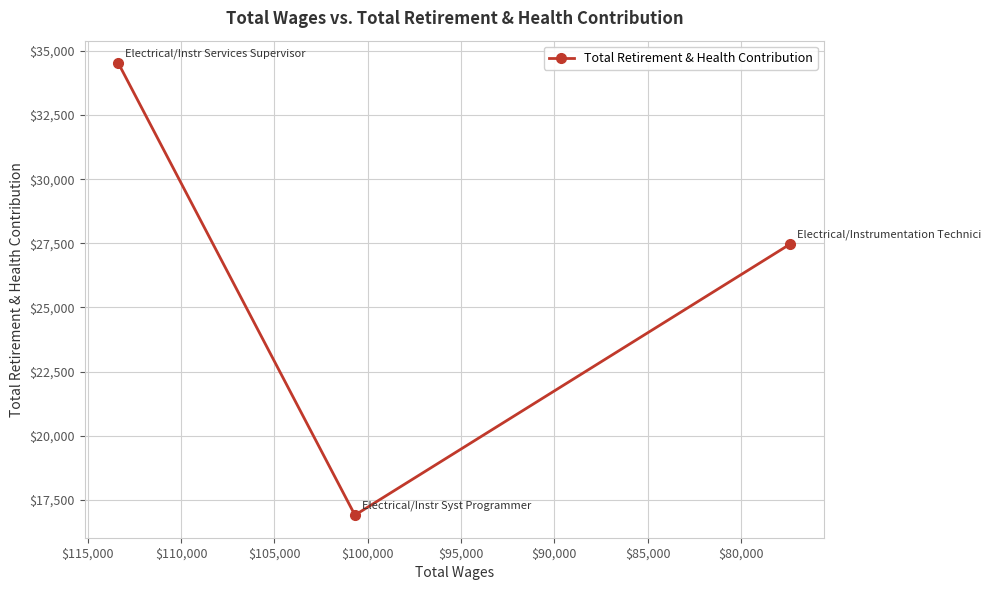

What is the difference between the second highest and minimum values?

10567